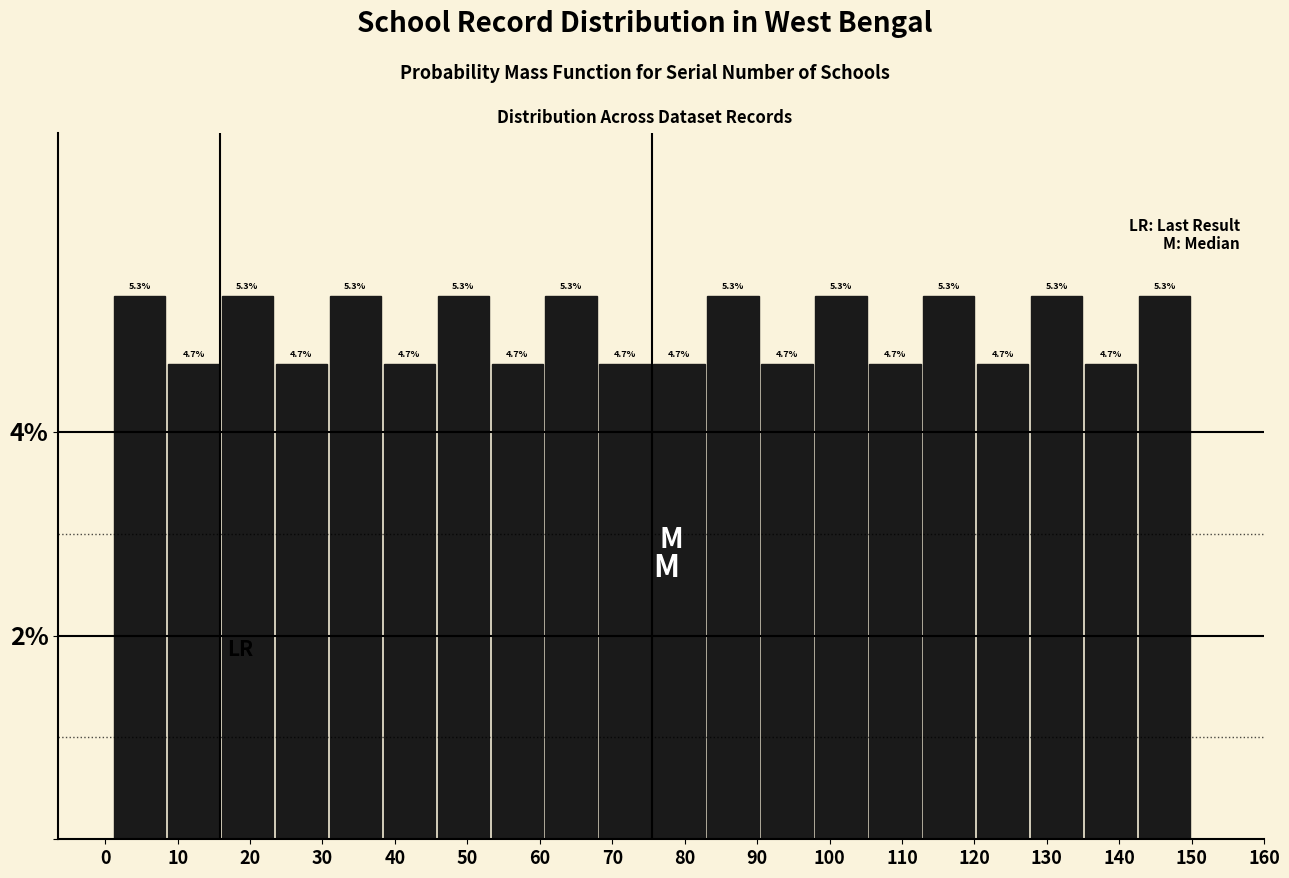

Reading left to right, list every bar in this chart as the range it spans on the x-axis followed by its height. The bar edges are not printed on the chart, so give them approximately, as read against the axis.

1 to 8: 5.3
8 to 16: 4.7
16 to 23: 5.3
23 to 31: 4.7
31 to 38: 5.3
38 to 46: 4.7
46 to 53: 5.3
53 to 61: 4.7
61 to 68: 5.3
68 to 76: 4.7
76 to 83: 4.7
83 to 90: 5.3
90 to 98: 4.7
98 to 105: 5.3
105 to 113: 4.7
113 to 120: 5.3
120 to 128: 4.7
128 to 135: 5.3
135 to 143: 4.7
143 to 150: 5.3